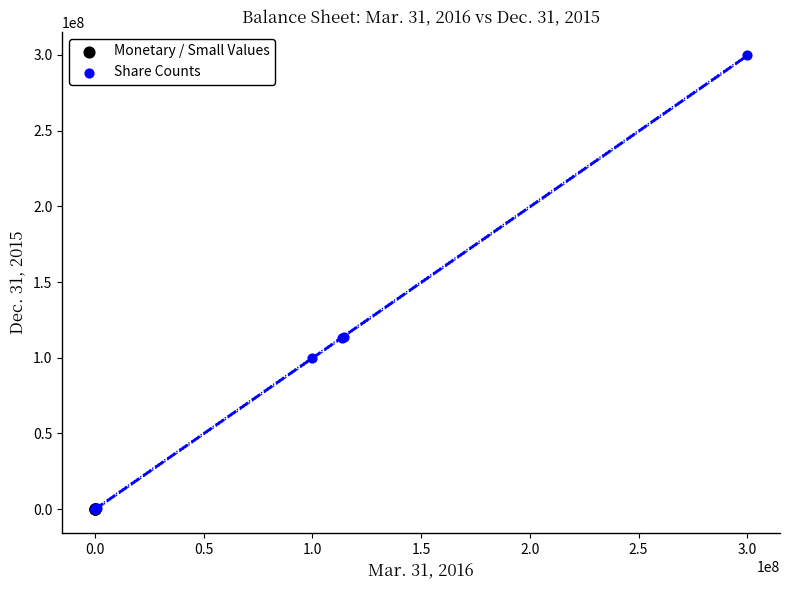

Which series reaches the maximum Y coordinate?

Share Counts